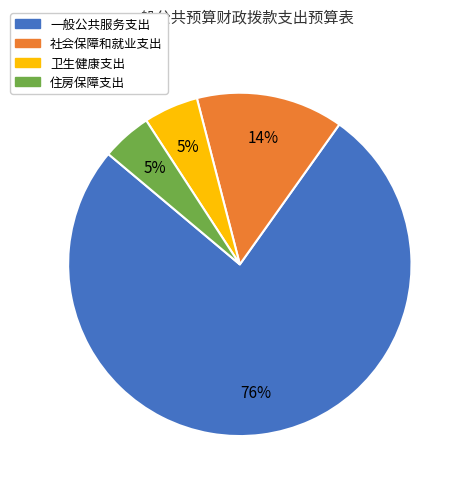

To the nearest percent, what is the average slice percentage?

25%